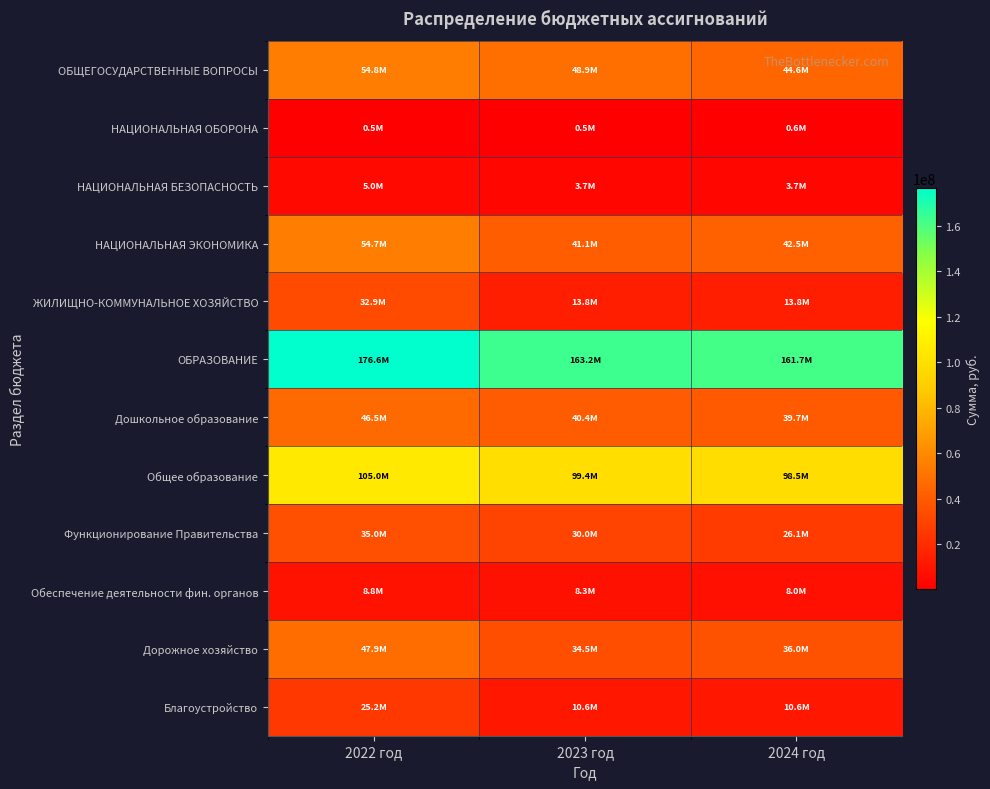

What is the greatest value displayed?

176562725.0